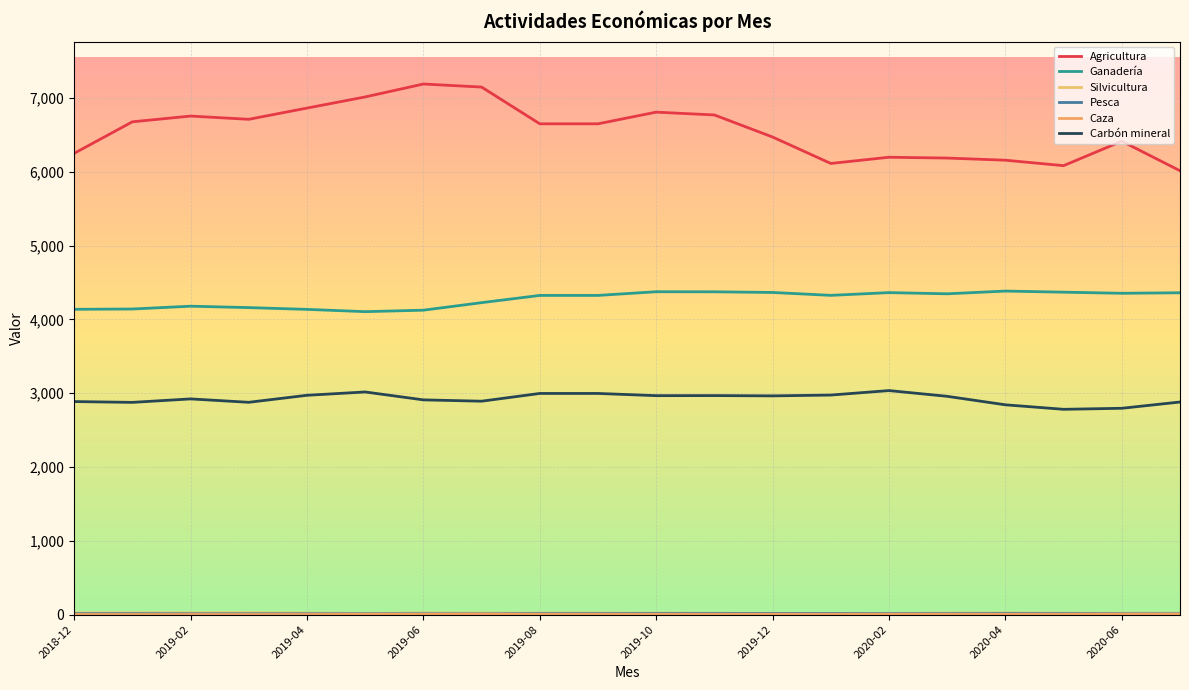

How many lines are shown in the chart?

6